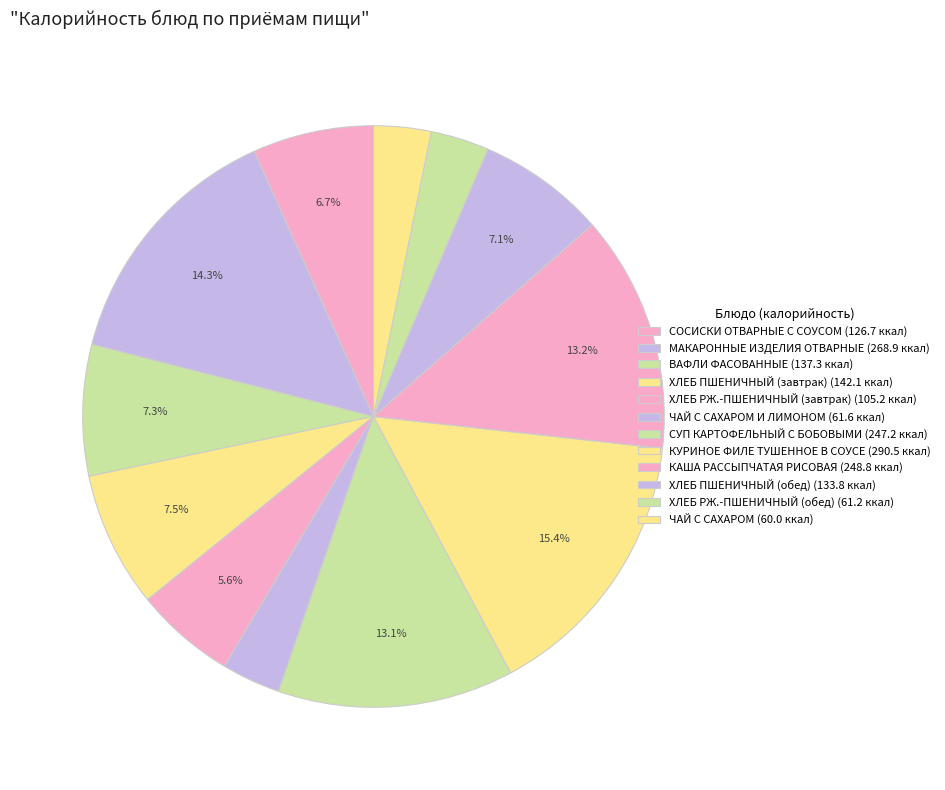

How many segments does this pie chart have?

12